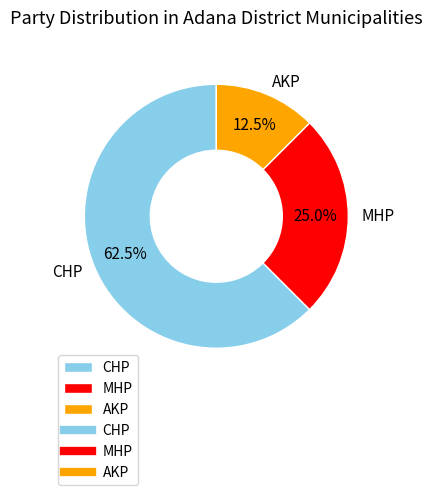

To the nearest percent, what percentage of the pie is MHP?

25%